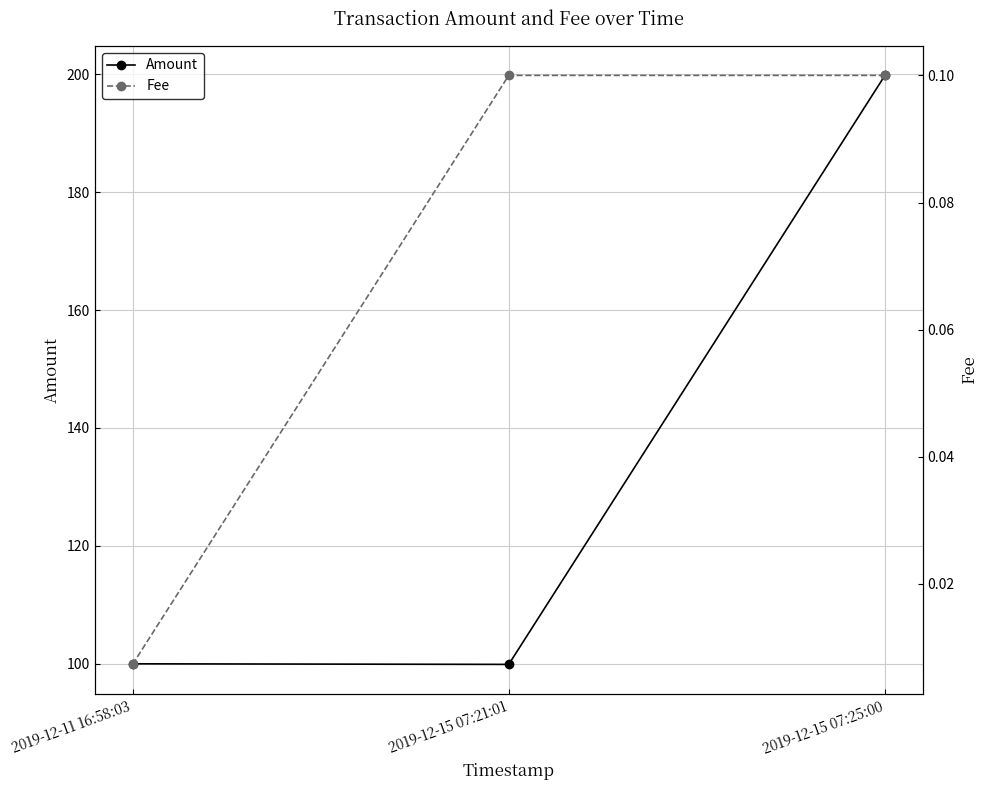

What is the average value of the Fee series?

0.1